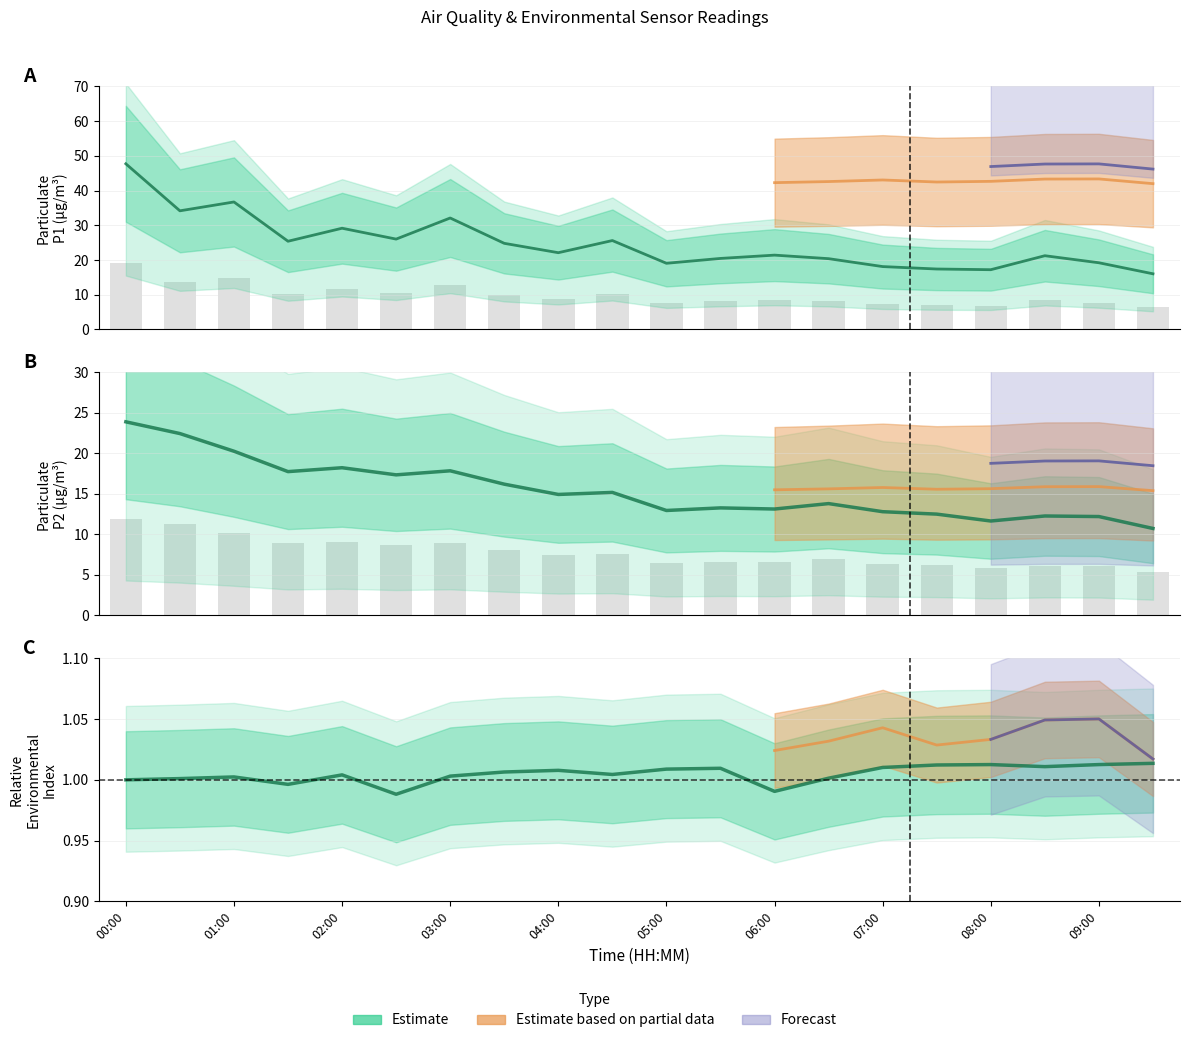

Which label corresponds to the smallest value in the chart?

02:30